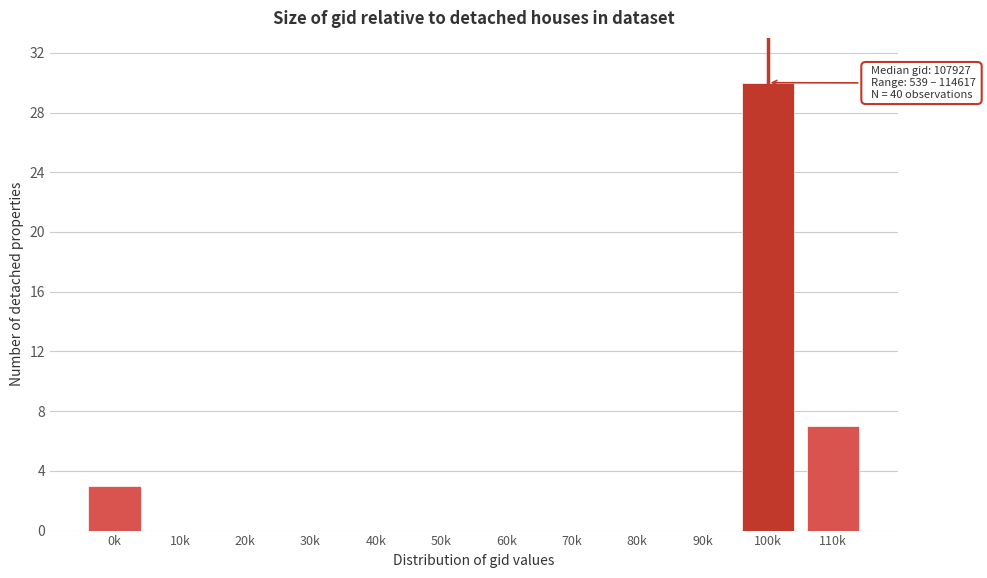

Reading left to right, what are all the values shown in this chart?

0k=3	10k=0	20k=0	30k=0	40k=0	50k=0	60k=0	70k=0	80k=0	90k=0	100k=30	110k=7